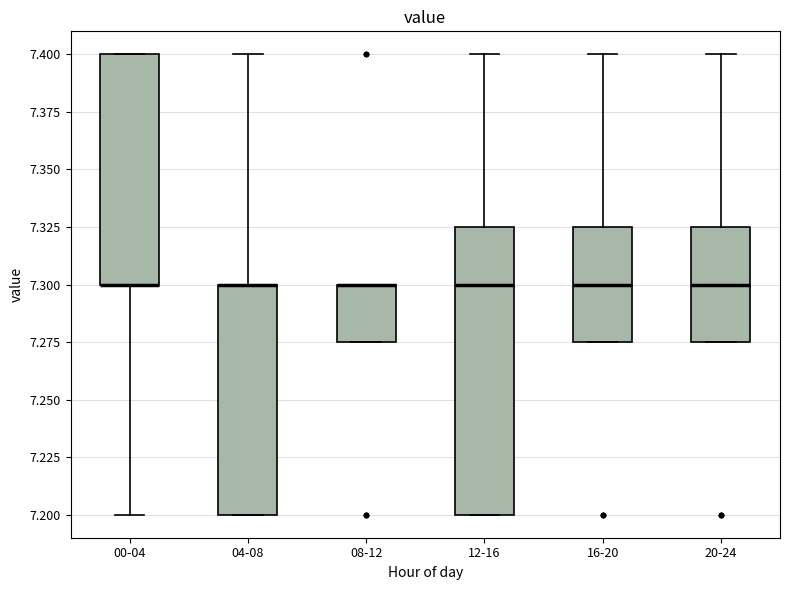

Where is the lower edge of the box for 12-16 on the y-axis? The values are not printed on the chart, so give them approximately, as read against the axis.

7.200